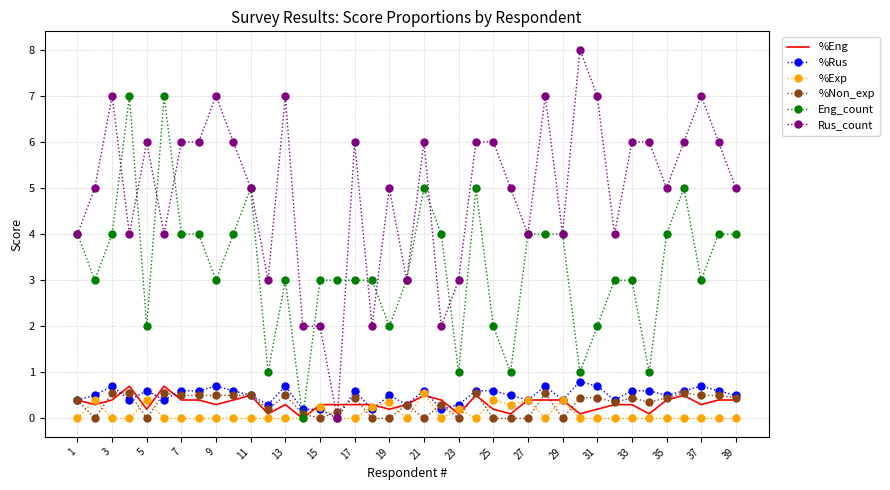

Which series has the largest total across all categories?

Rus_count